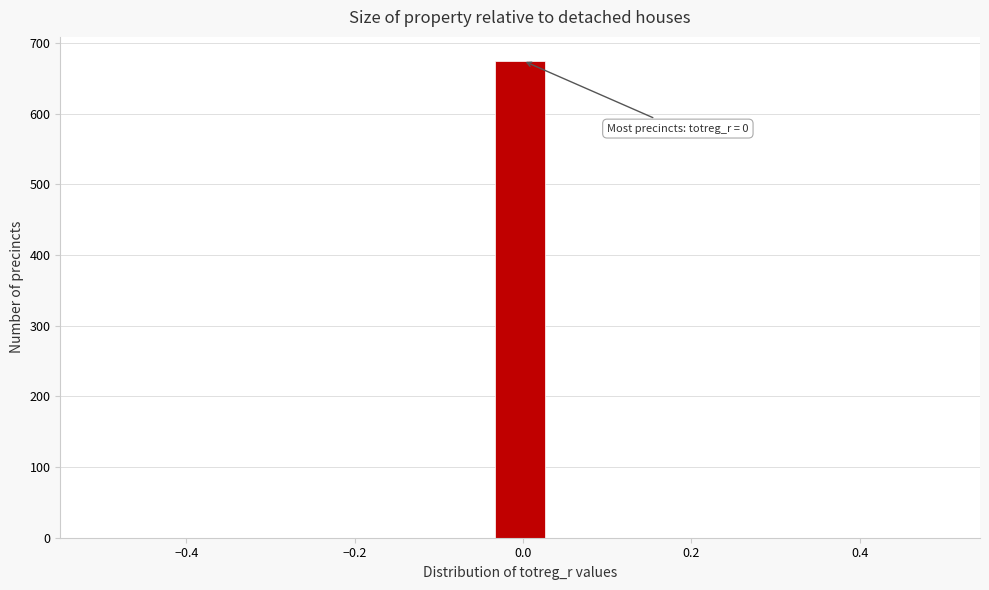

Read against the x-axis, roughly where is the centre of the tallest bar?

0.00